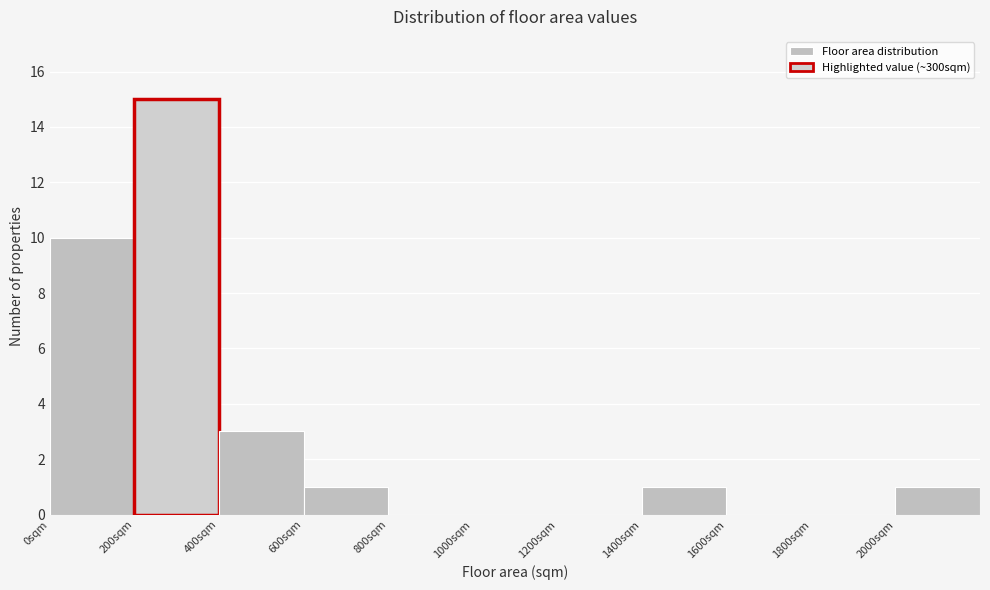

Which range on the x-axis has the tallest bar?

200 to 400